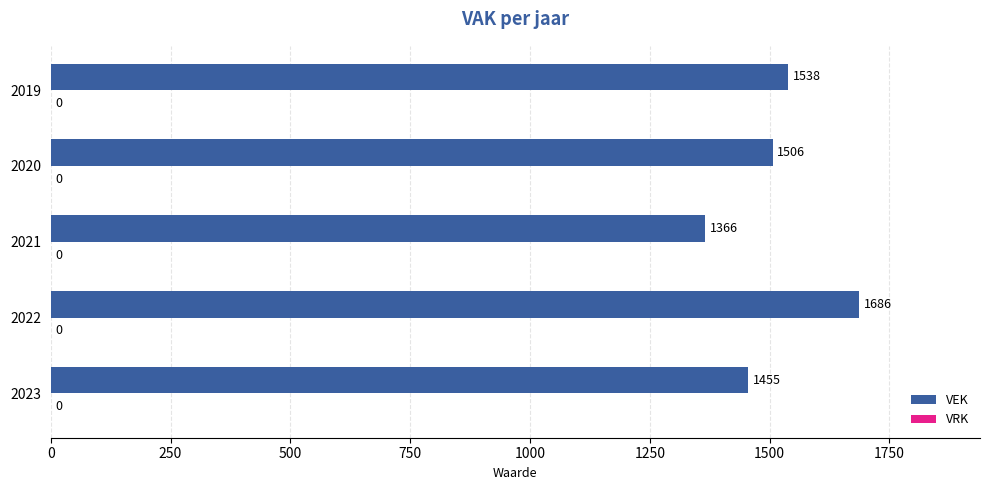

Are the bars horizontal?

Yes